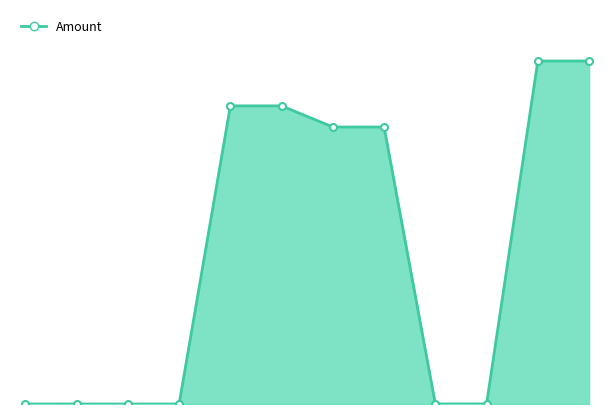

Is this an area chart (filled region under the line)?

Yes